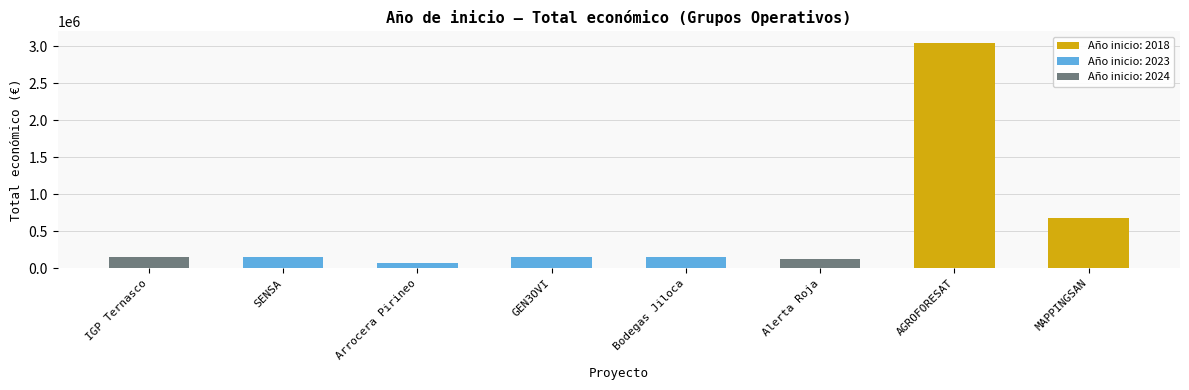

Rank the categories by value from lowest to highest.

2023, 2024, 2024, 2023, 2023, 2023, 2018, 2018